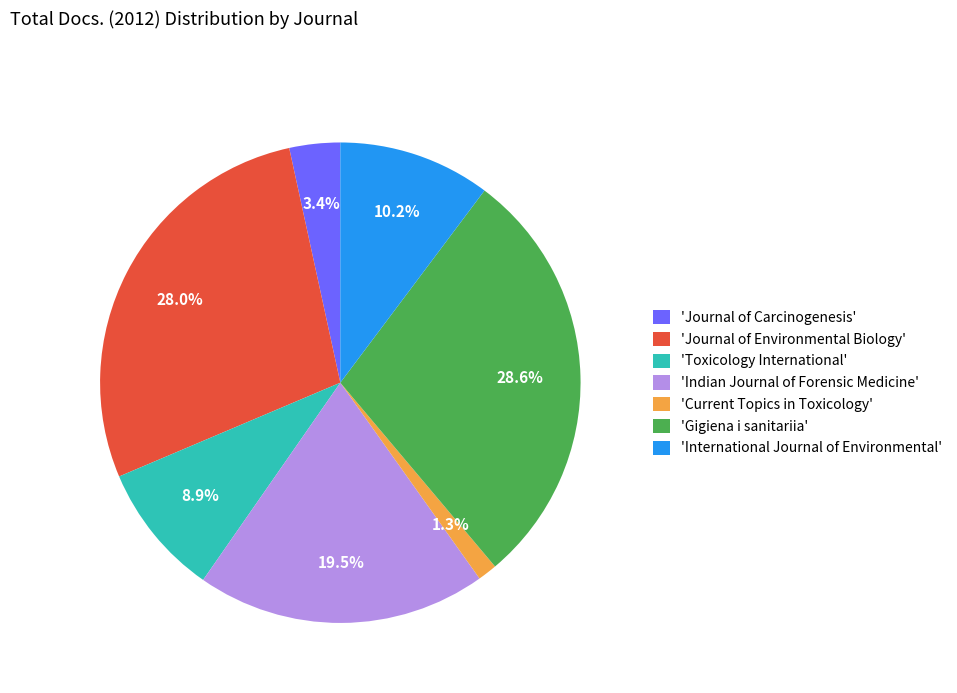

Do 'Journal of Environmental Biology' and 'Journal of Carcinogenesis' together represent more than half of the pie?

No